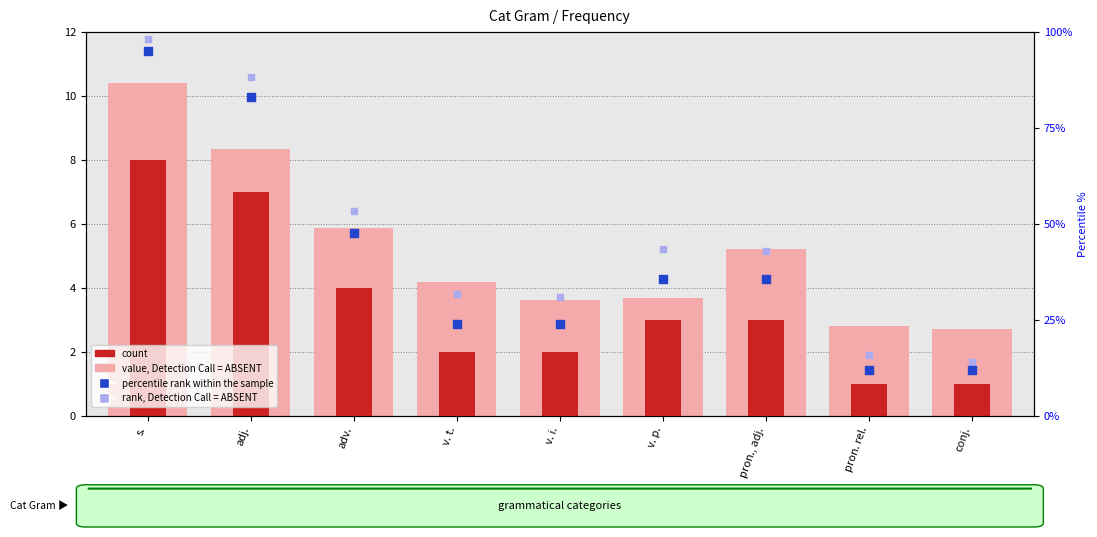

At how many categories does at least one series exceed 44?

3